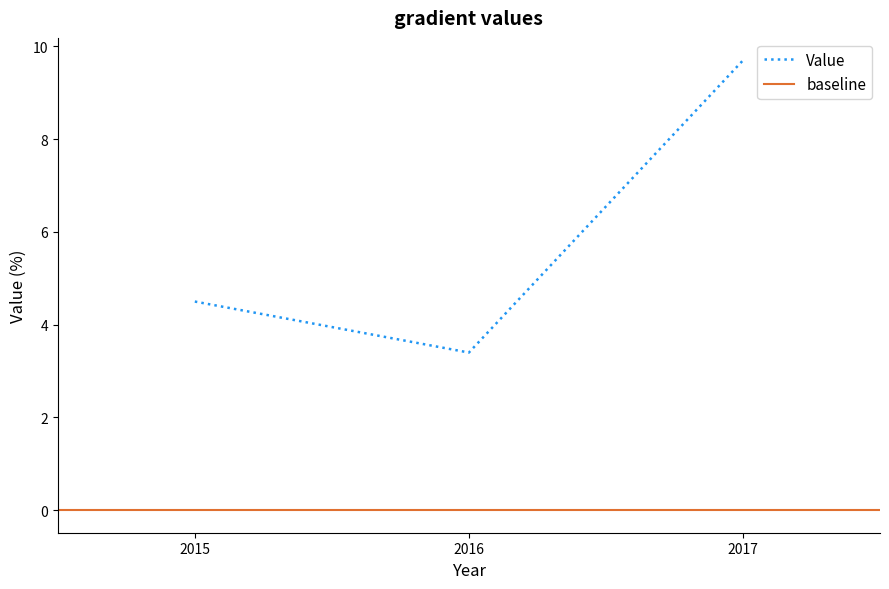

Rank the categories by value from lowest to highest.

2016, 2015, 2017